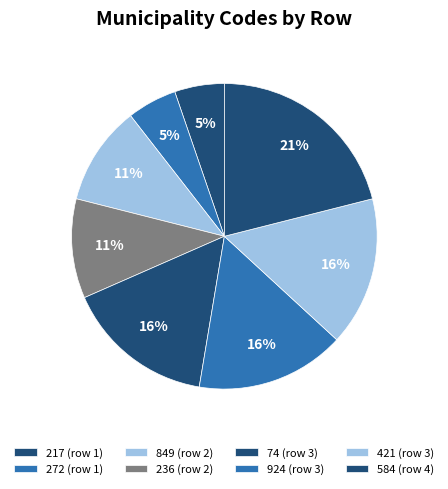

Which has a higher value, 421 or 924?

421